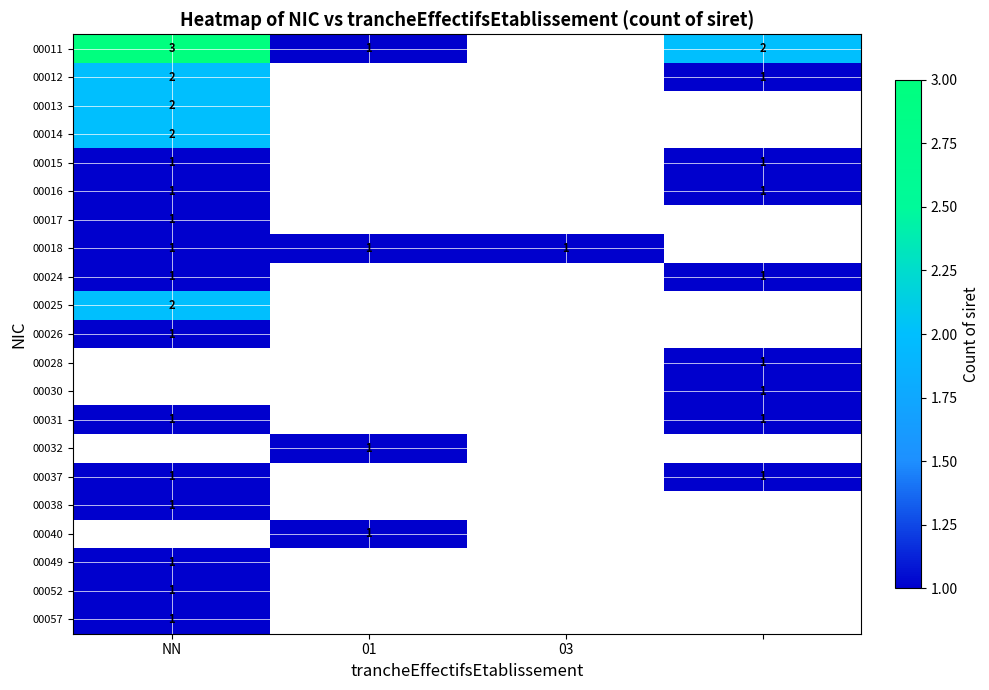

The 00024 series shows 2 at NN. True or false?

False